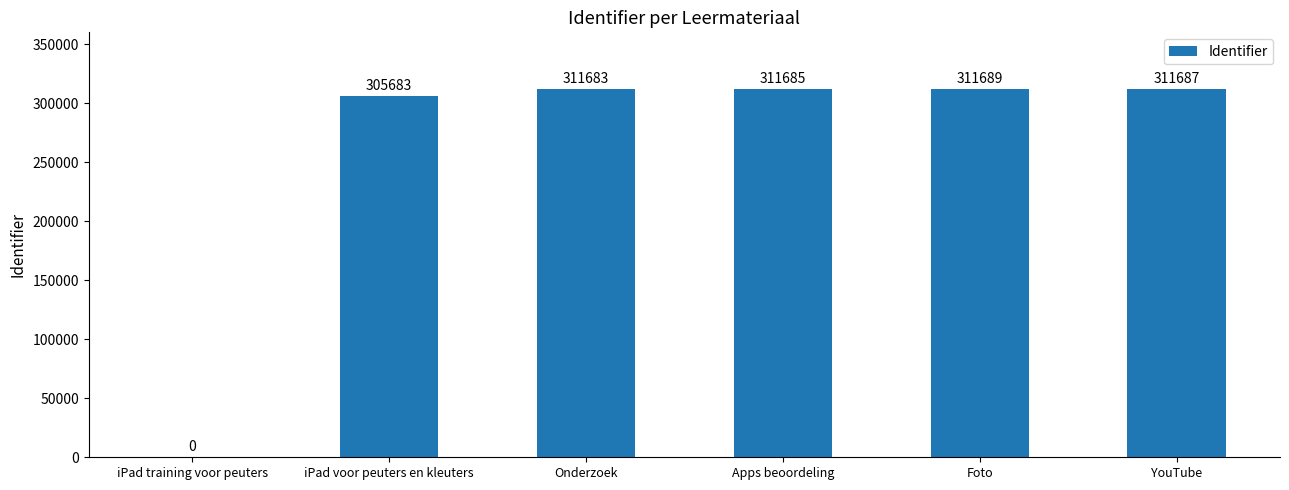

Reading left to right, transcribe all the data shown in this chart.

0	305683	311683	311685	311689	311687